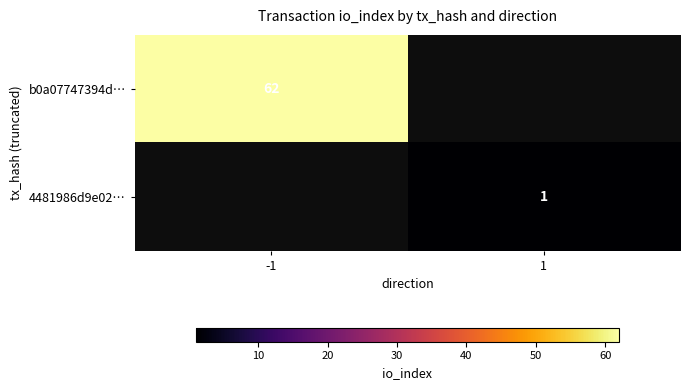

Is it true that b0a07747394d… equals 43 at -1?

False